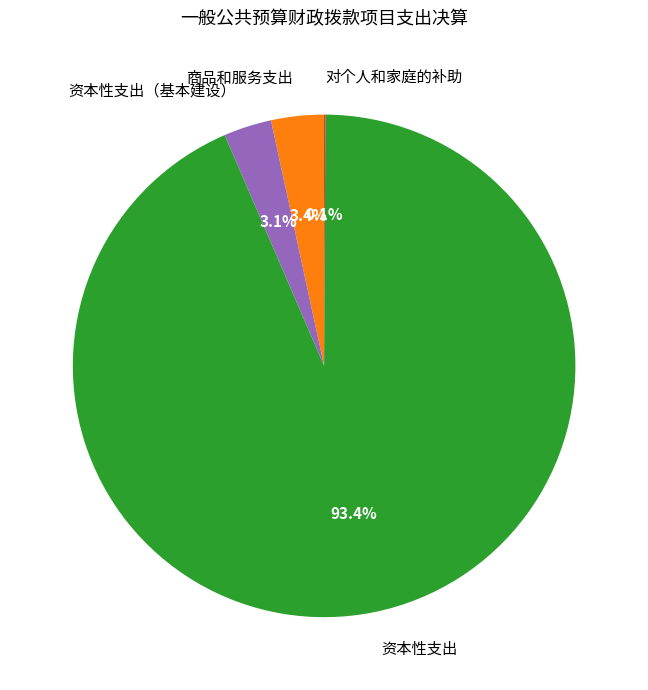

What is the largest slice in the pie chart?

资本性支出